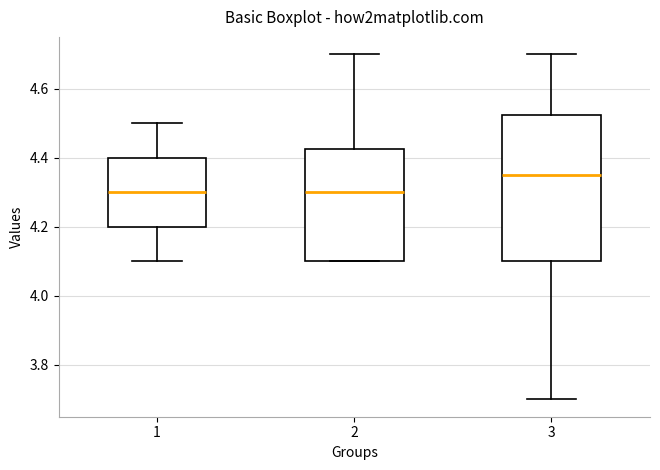

Reading left to right, read every box against the y-axis: the position of its median line, the range the box covers, and the ends of its whiskers. The values are not printed on the chart, so give them approximately, as read against the axis.

1: median 4.30, box 4.20 to 4.40, whiskers 4.10 to 4.50
2: median 4.30, box 4.10 to 4.42, whiskers 4.10 to 4.70
3: median 4.36, box 4.10 to 4.52, whiskers 3.70 to 4.70